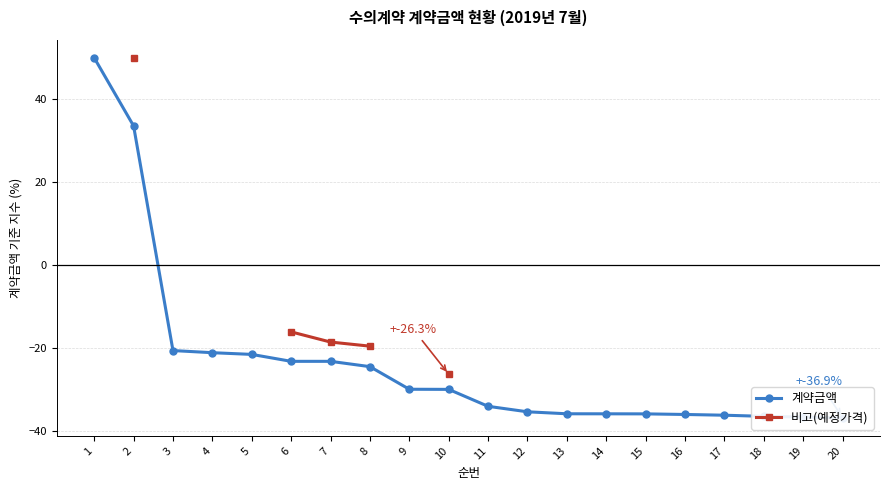

True or false: 비고(예정가격) and 계약금액 cross at least once.

False